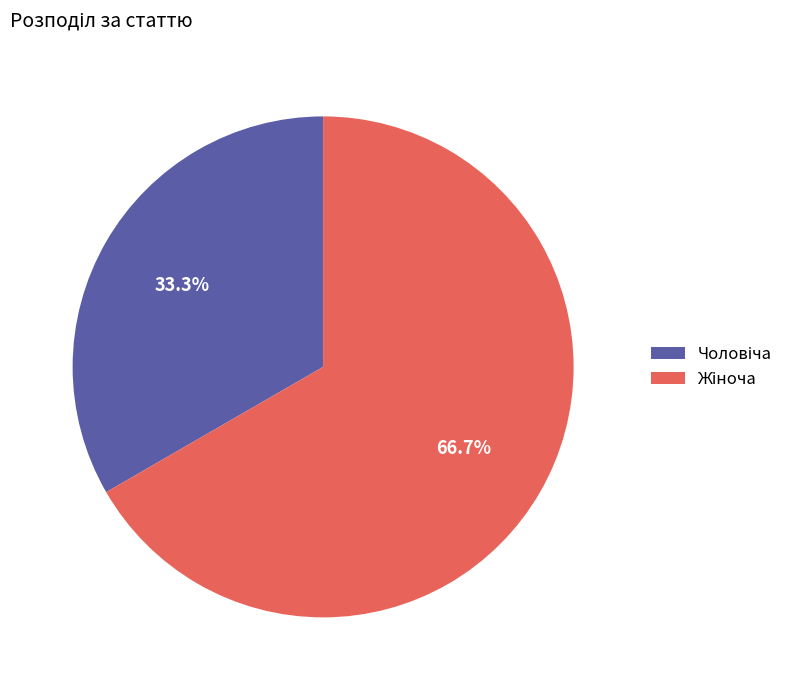

Does any single category account for the majority?

Yes